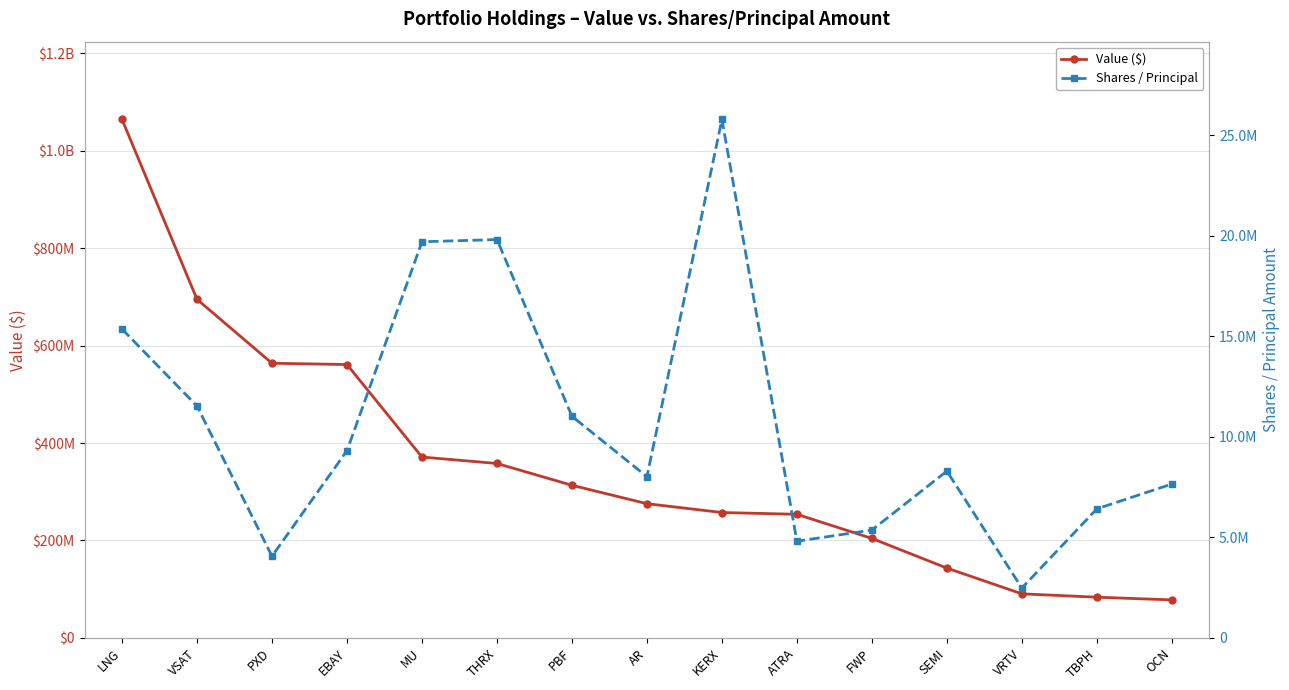

What is the label of the 8th point from the left?

AR